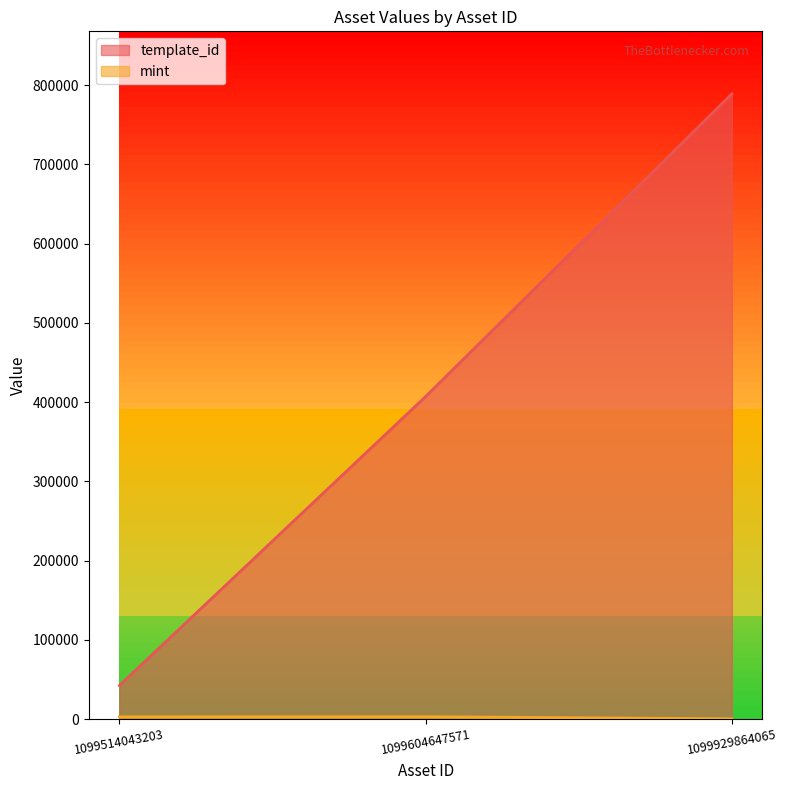

What is the minimum value for template_id?

42421